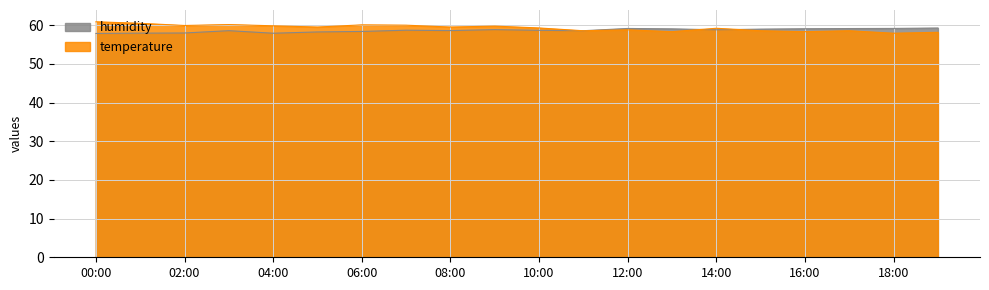

Rank the series by their average value, from highest to lowest.

temperature, humidity